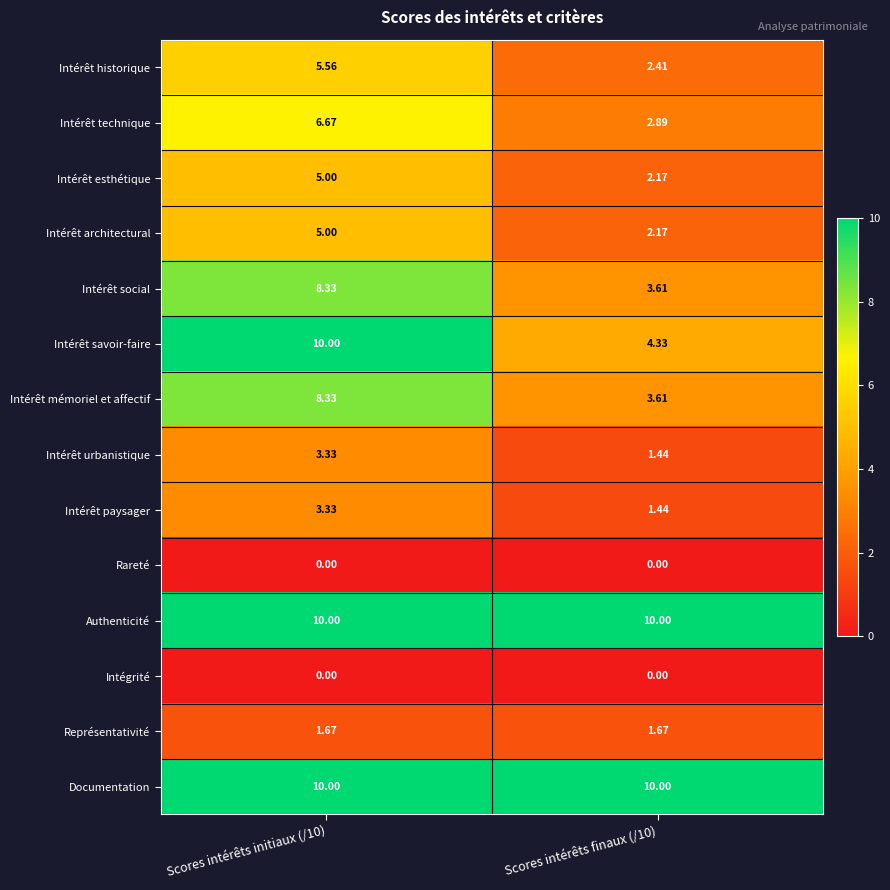

At how many categories does at least one series exceed 5?

2